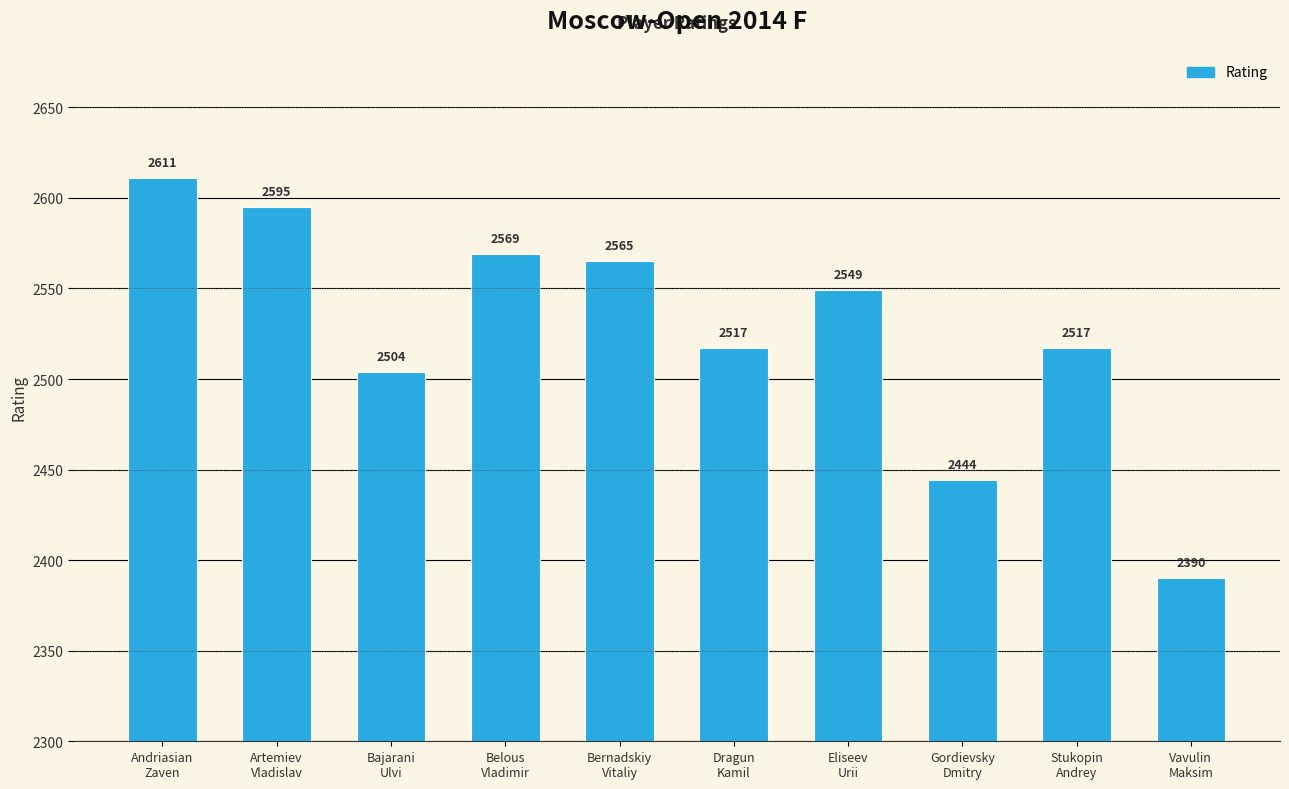

What is the difference between the values at Andriasian
Zaven and Bajarani
Ulvi?

107